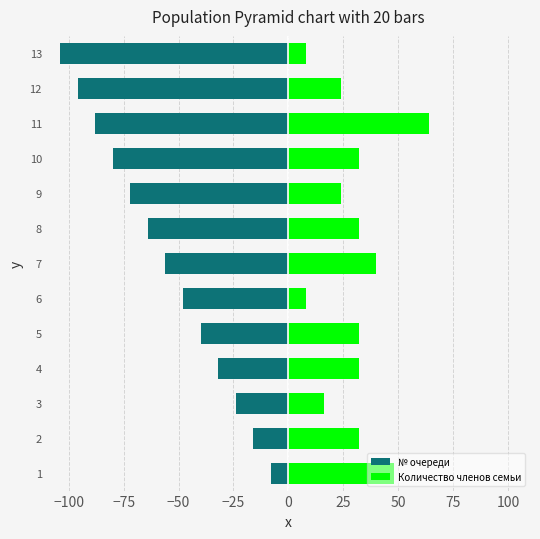

What is the value of the Количество членов семьи bar at the 12th from the left?

24